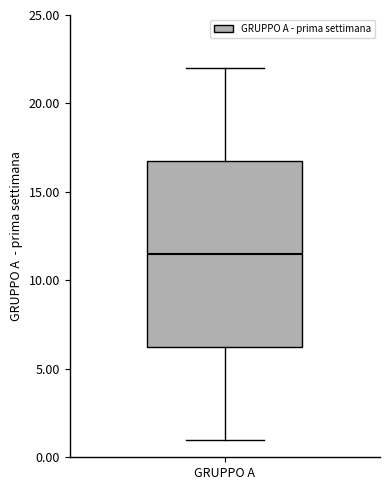

Transcribe this box plot: give where the median line is, the range the box spans, and where the two whiskers end, as read against the y-axis. The values are not printed on the chart, so give them approximately, as read against the axis.

median 11.5, box 6.5 to 17.0, whiskers 1.0 to 22.0